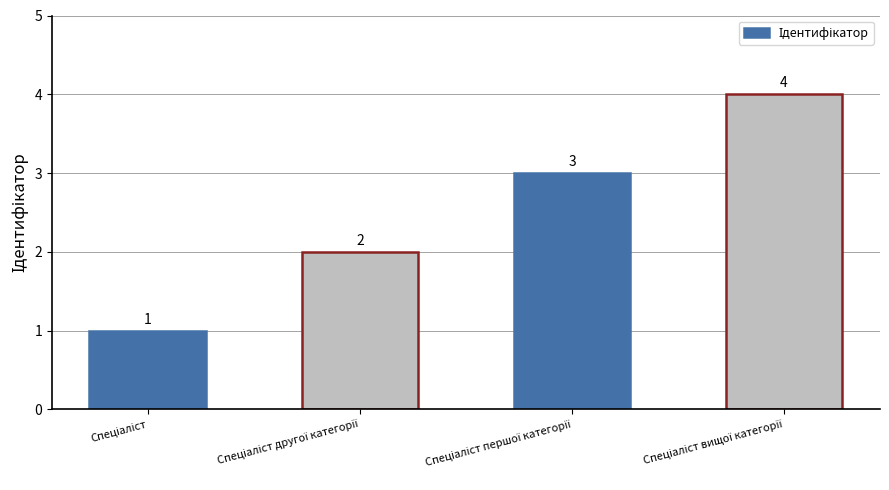

What is the difference between the second highest and minimum values?

2